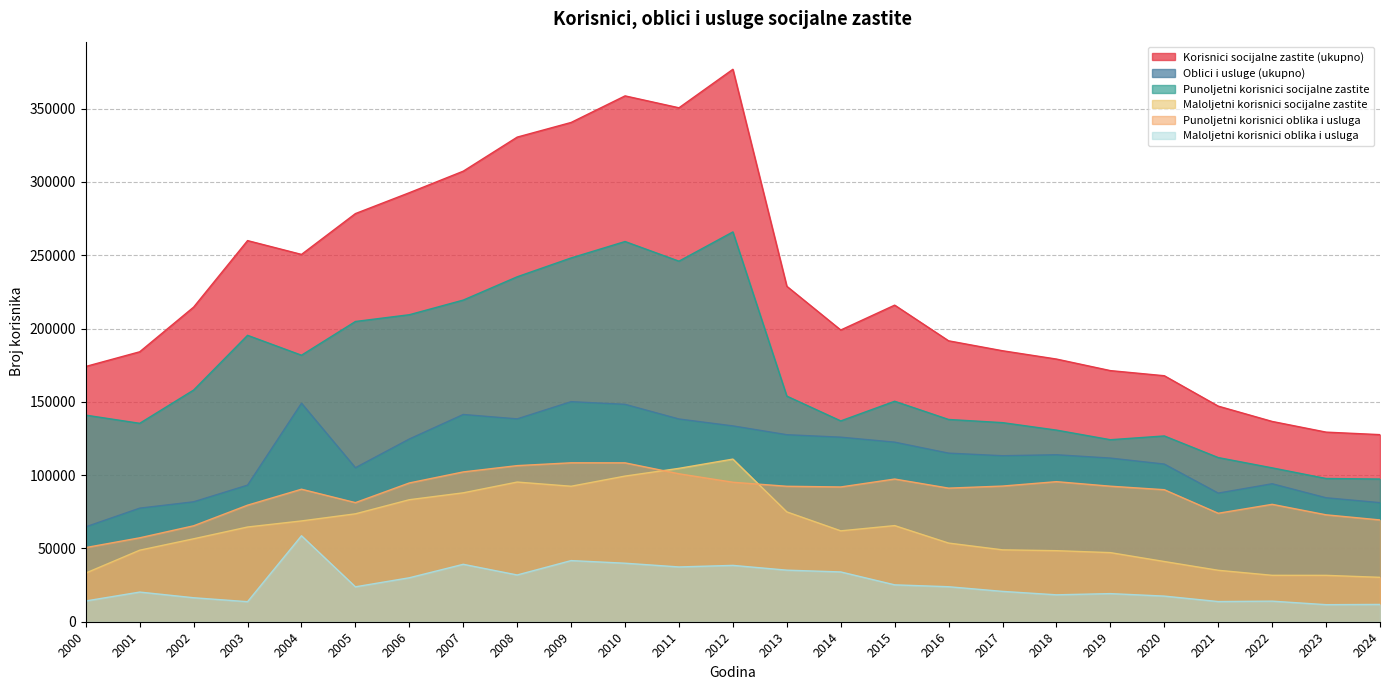

What is the difference between the Punoljetni korisnici socijalne zastite values at 2003 and 2007?

24033